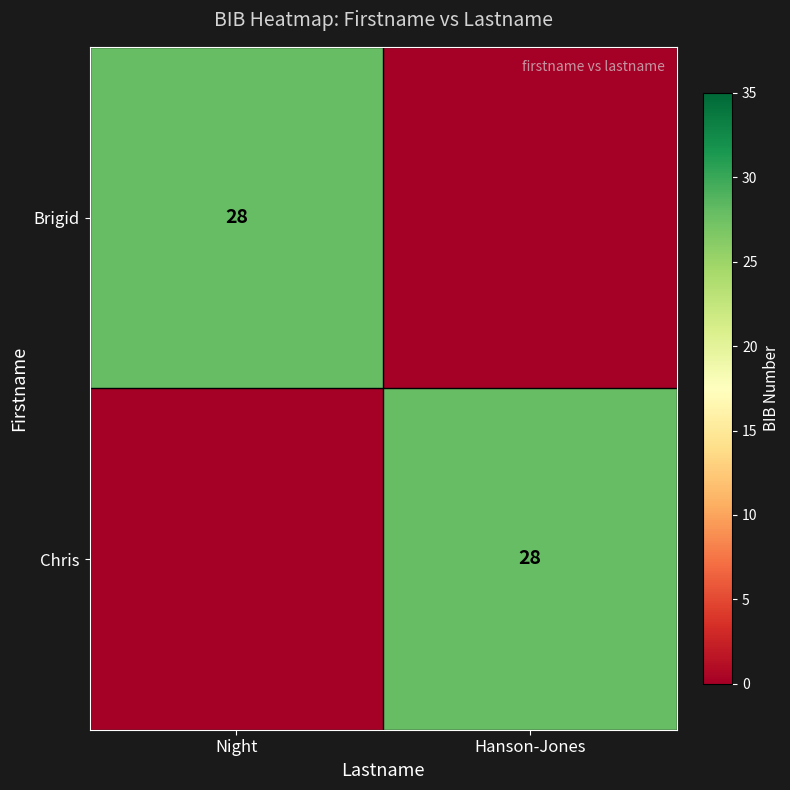

Which category has the highest value across all series?

Night